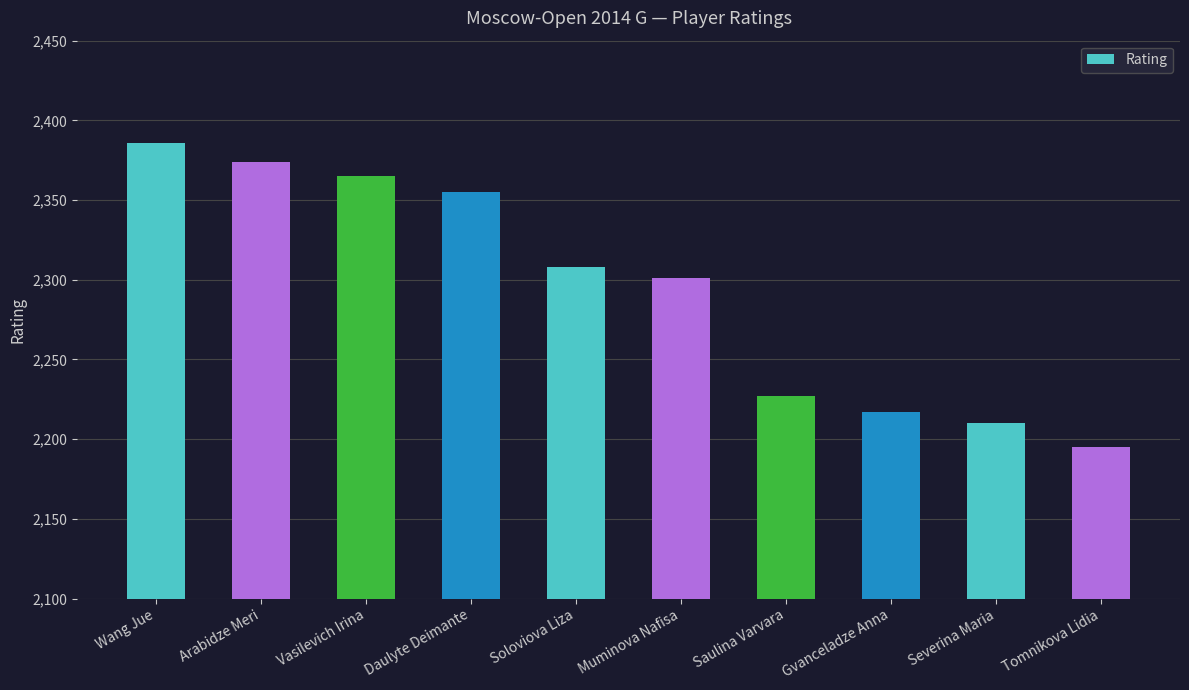

What is the maximum value shown in the chart?

2386